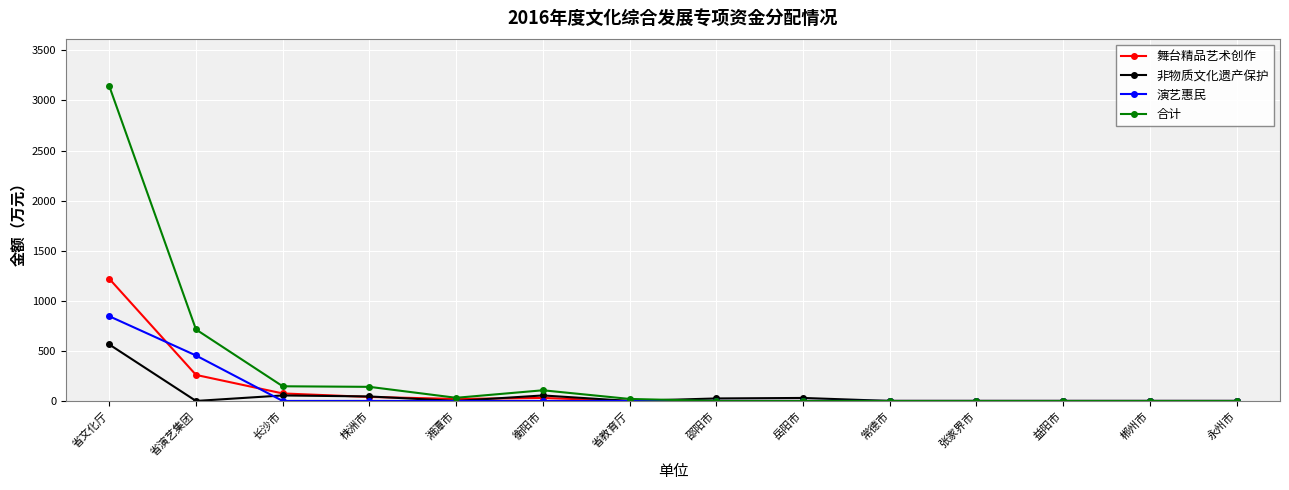

Is it true that 舞台精品艺术创作 equals 20.0 at 湘潭市?

True